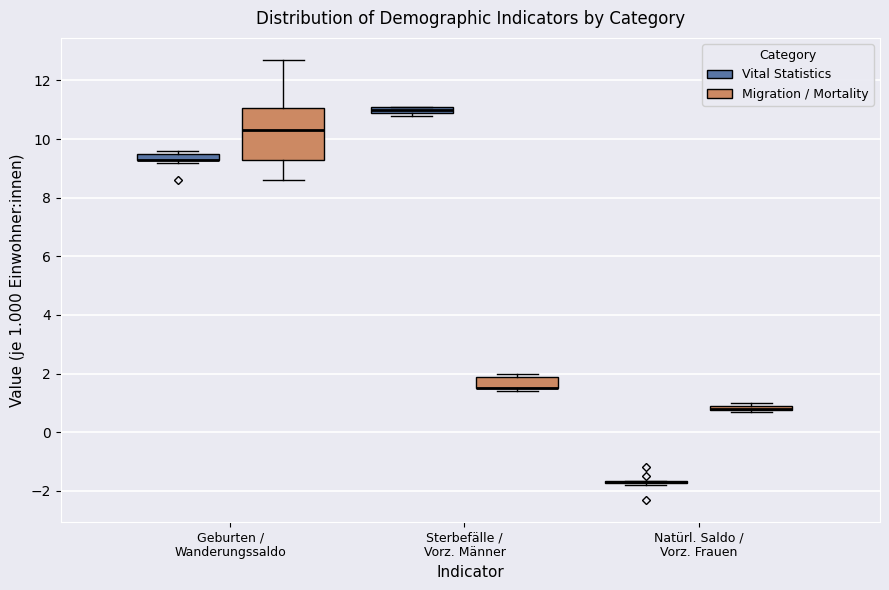

Comparing the boxes themselves (not the whiskers), which one is the tallest?

Geburten / Wanderungssaldo (Migration / Mortality)